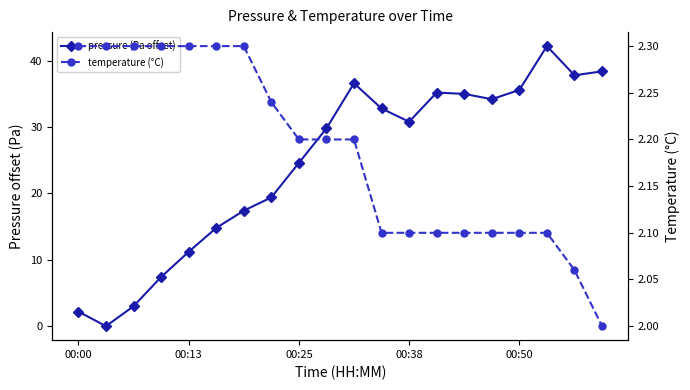

How many lines are shown in the chart?

2